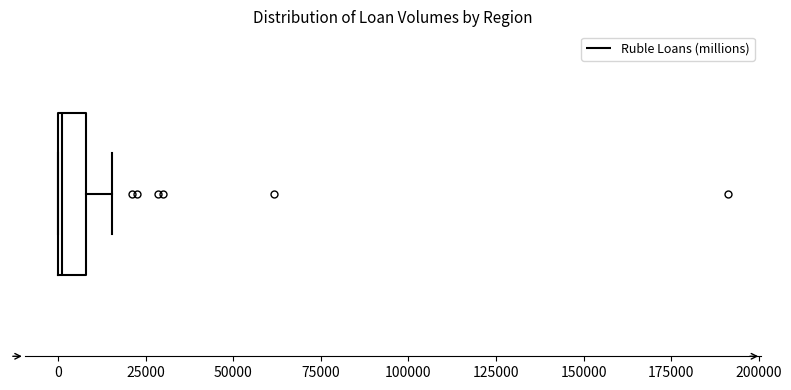

Read this box plot against the x-axis: the position of the median line, the range covered by the box, and the ends of both whiskers. The values are not printed on the chart, so give them approximately, as read against the axis.

median 0, box 0 to 10000, whiskers 0 to 15000